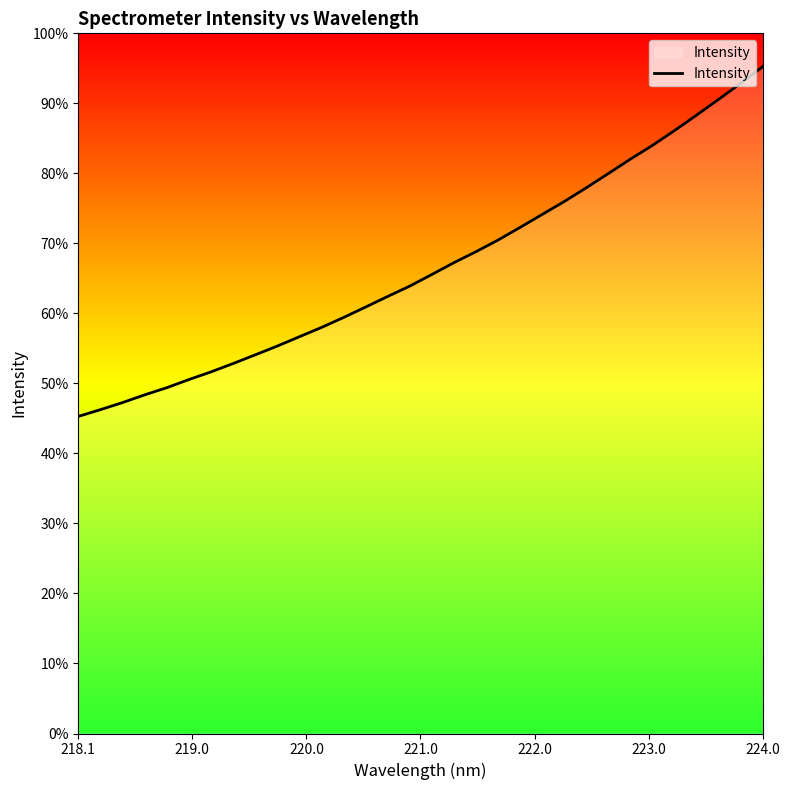

Is this an area chart (filled region under the line)?

Yes